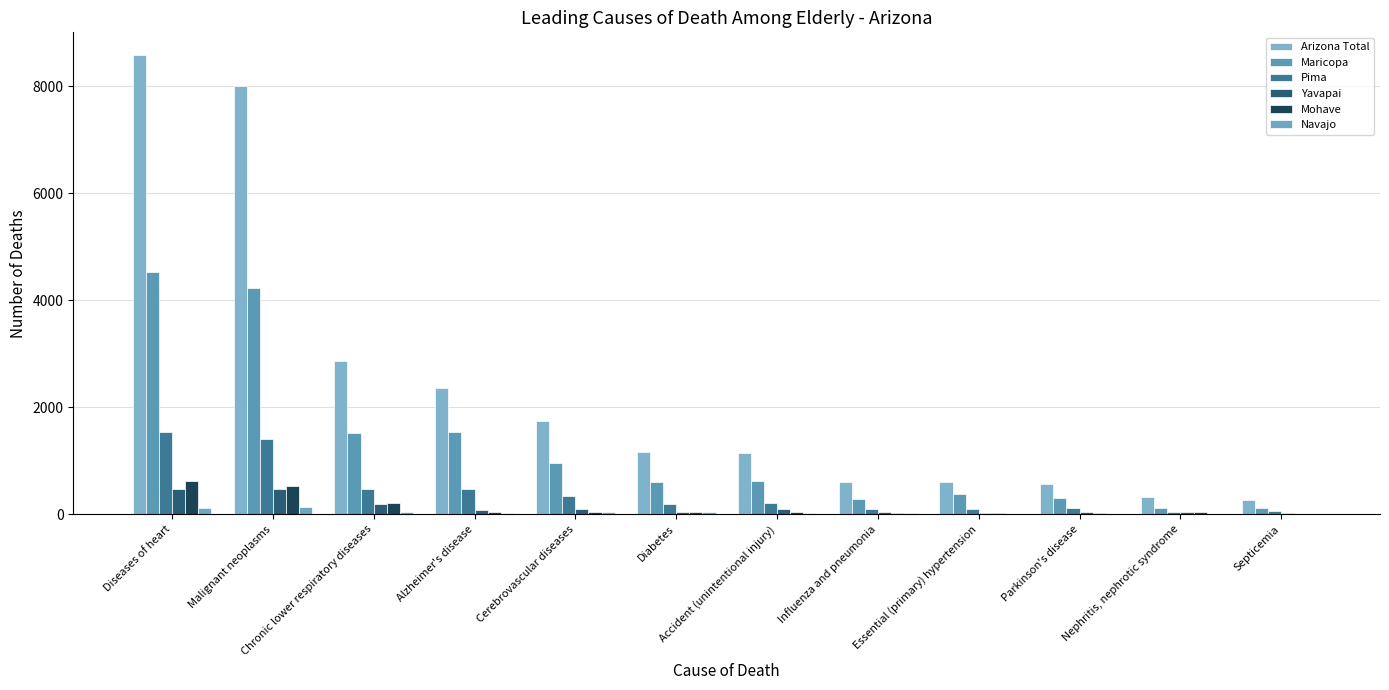

How many groups of bars are there?

12